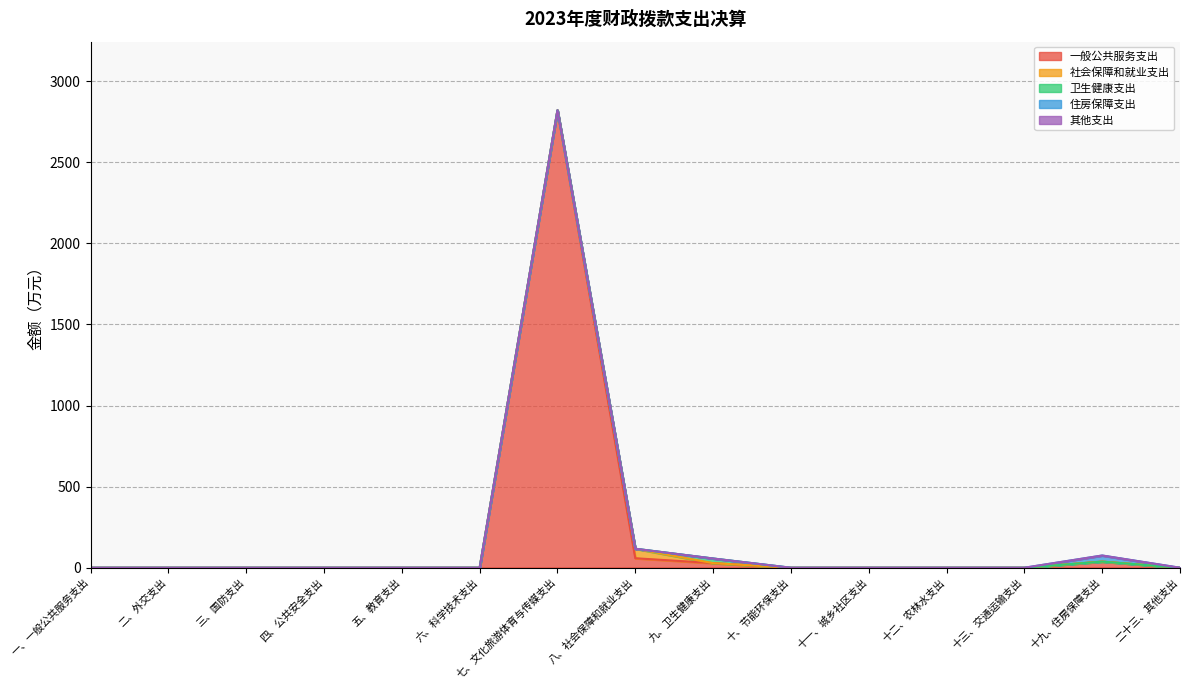

At how many categories does at least one series exceed 2174?

1